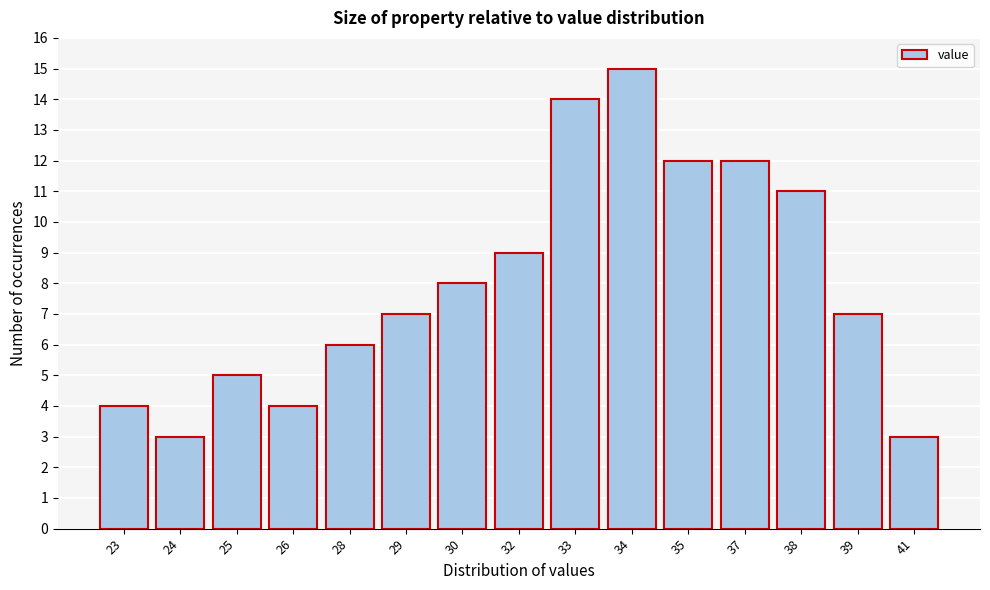

Reading right to left, list all the values displayed in this chart.

41=3	39=7	38=11	37=12	35=12	34=15	33=14	32=9	30=8	29=7	28=6	26=4	25=5	24=3	23=4